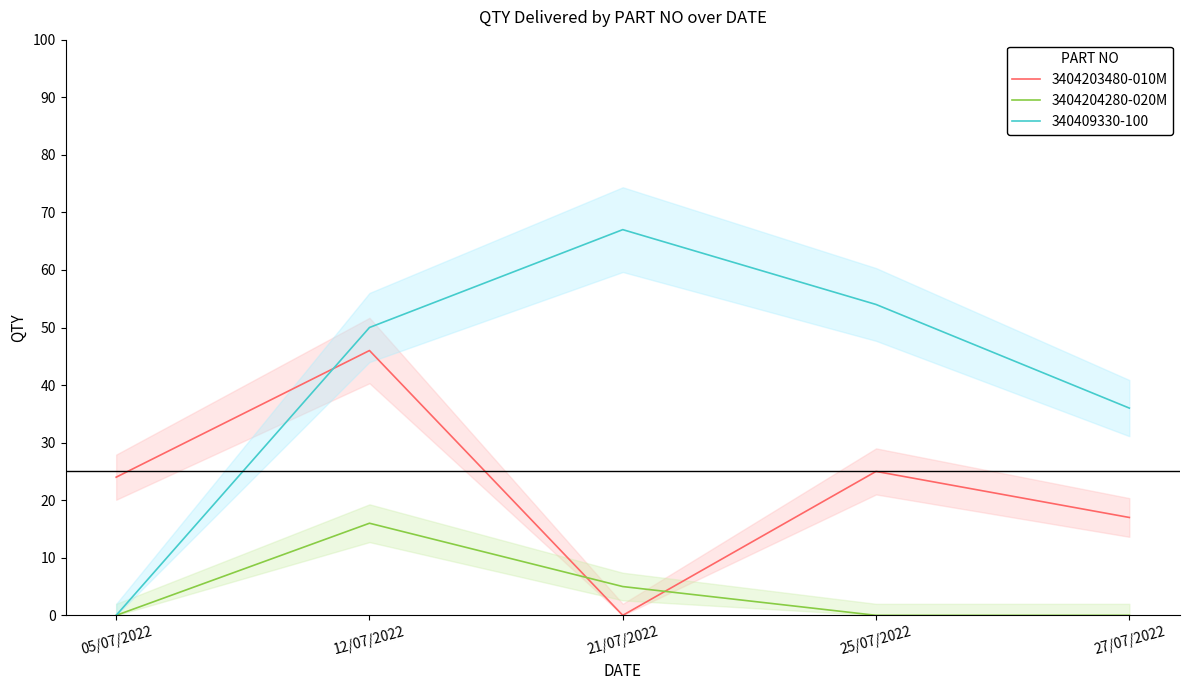

What is the spread (max minus min) of values at 05/07/2022?

24